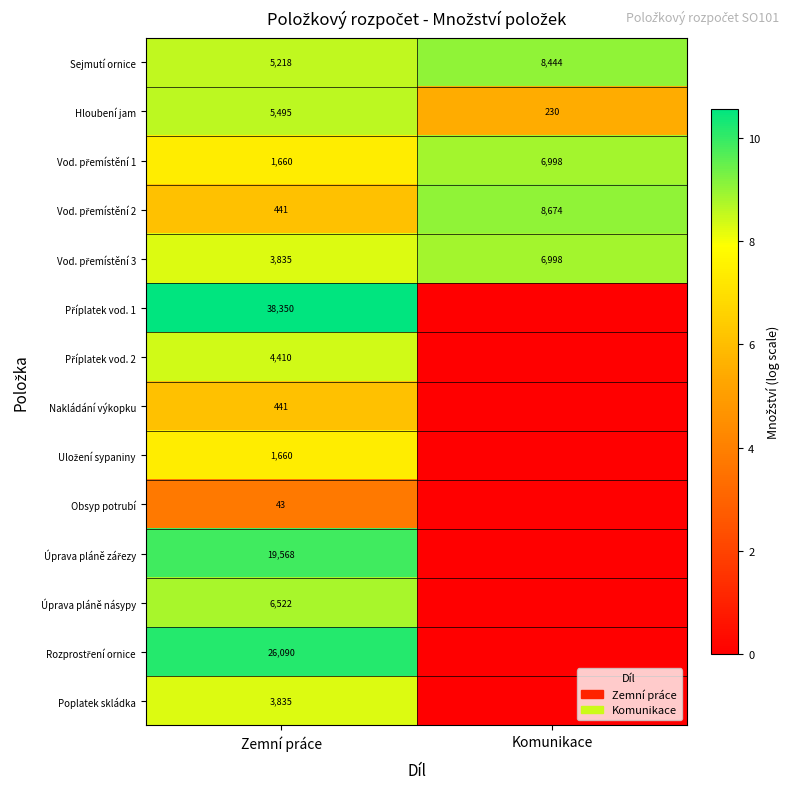

What is the difference between the highest and lowest values at Zemní práce?

38307